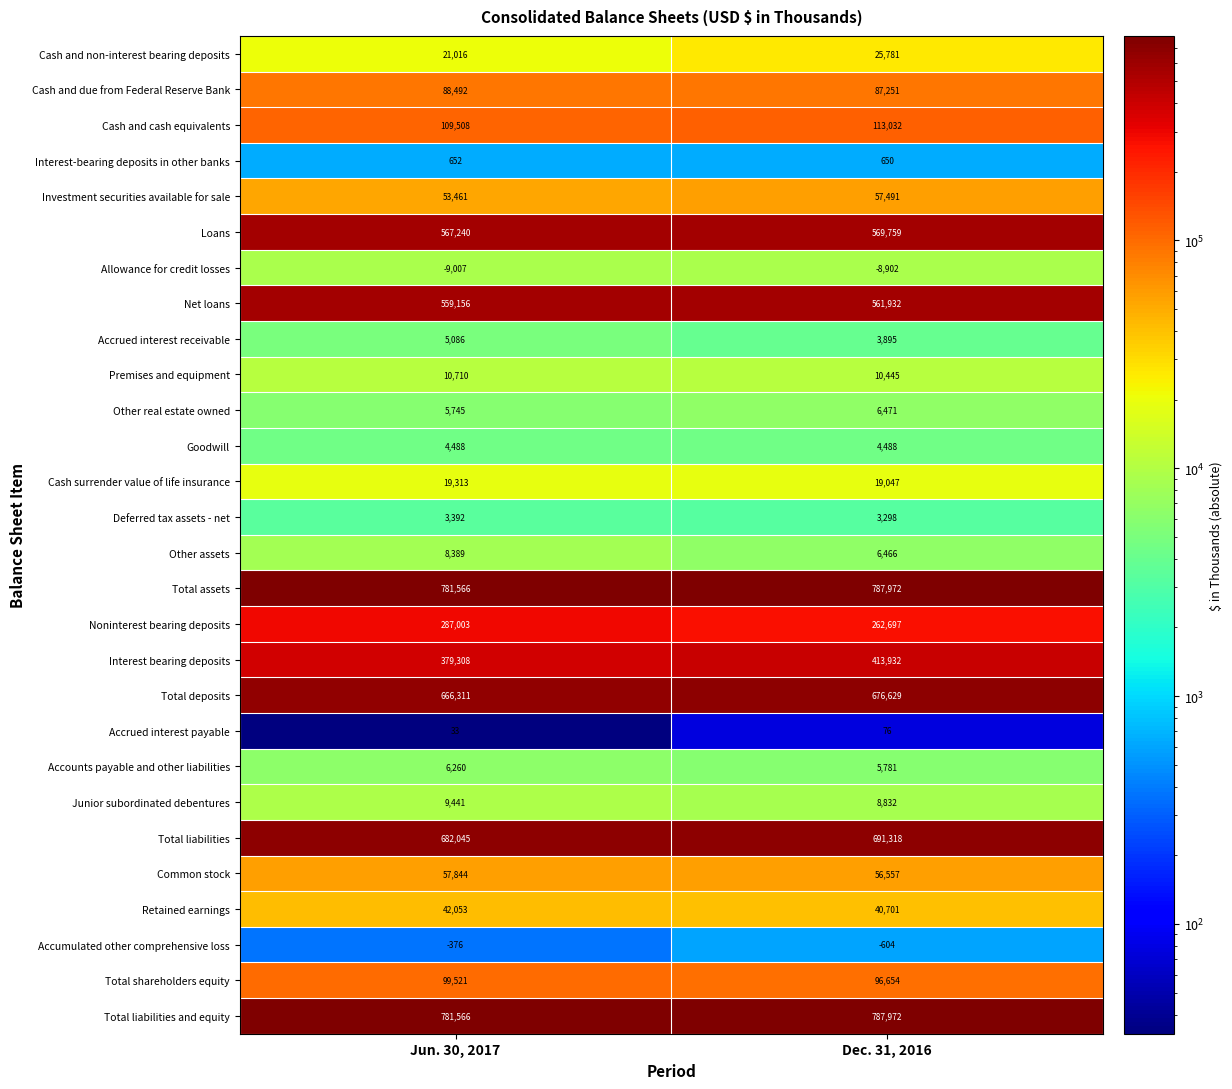

At which category is the sum across all series the highest?

Dec. 31, 2016